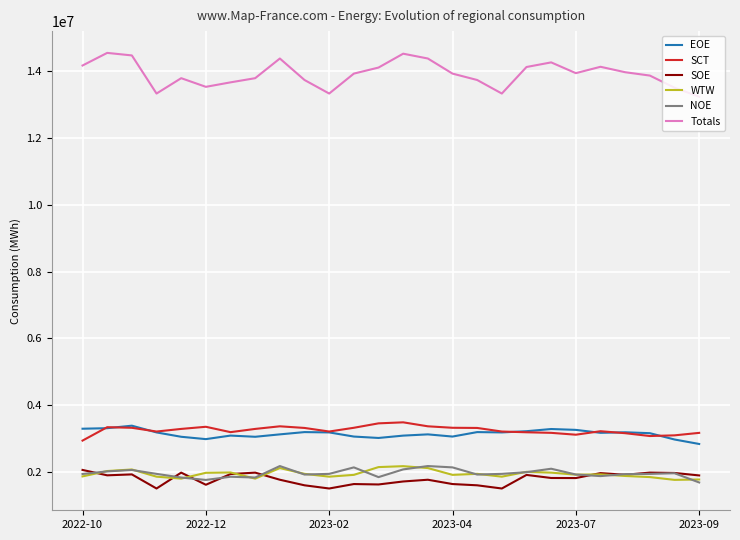

What is the minimum value for NOE?

1690287